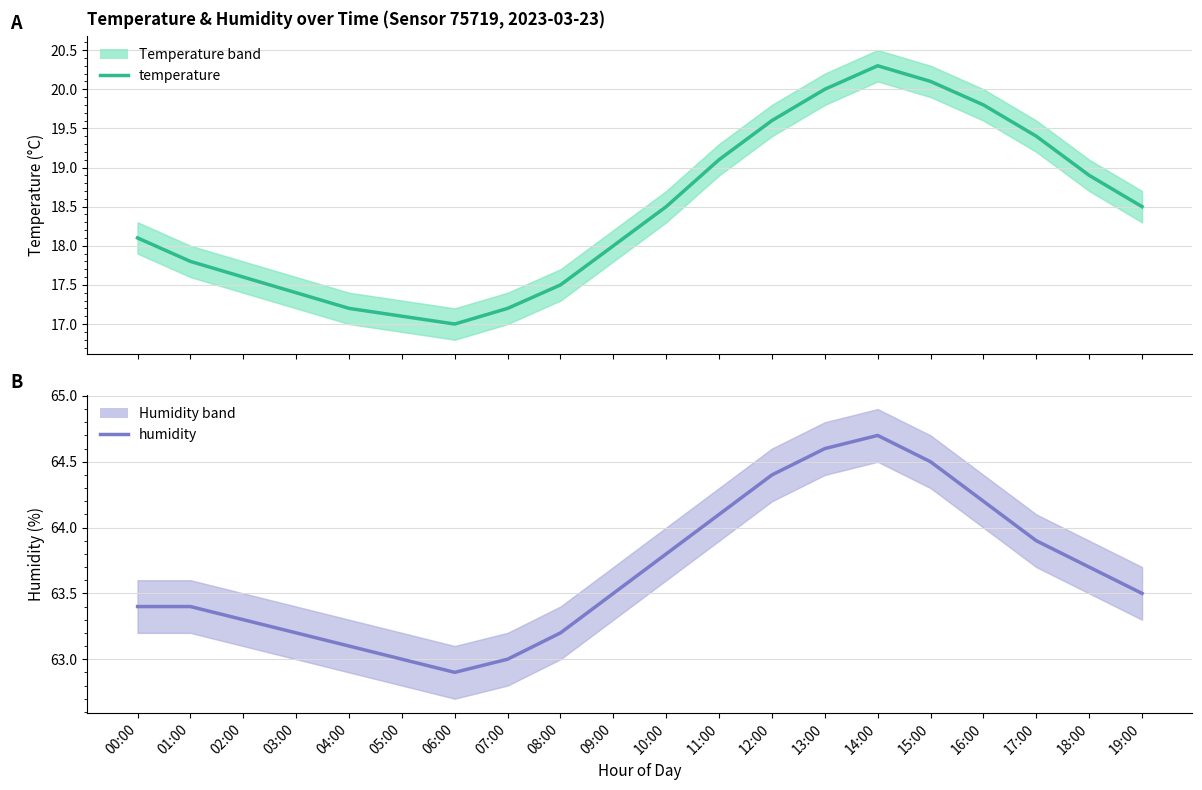

How many interior local peaks does the humidity series have?

1